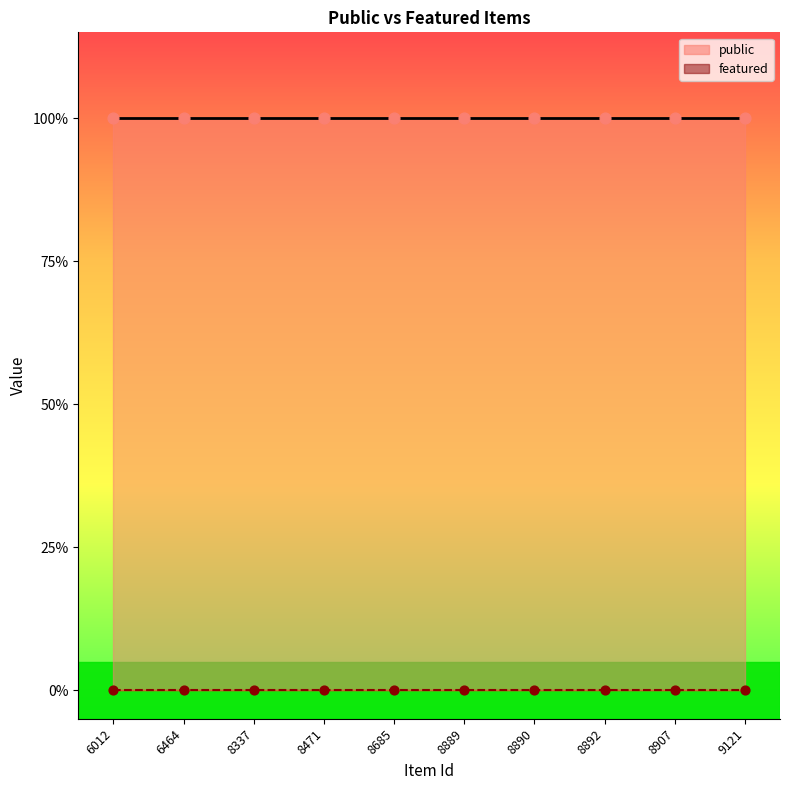

What are all the series names shown in the legend?

public, featured